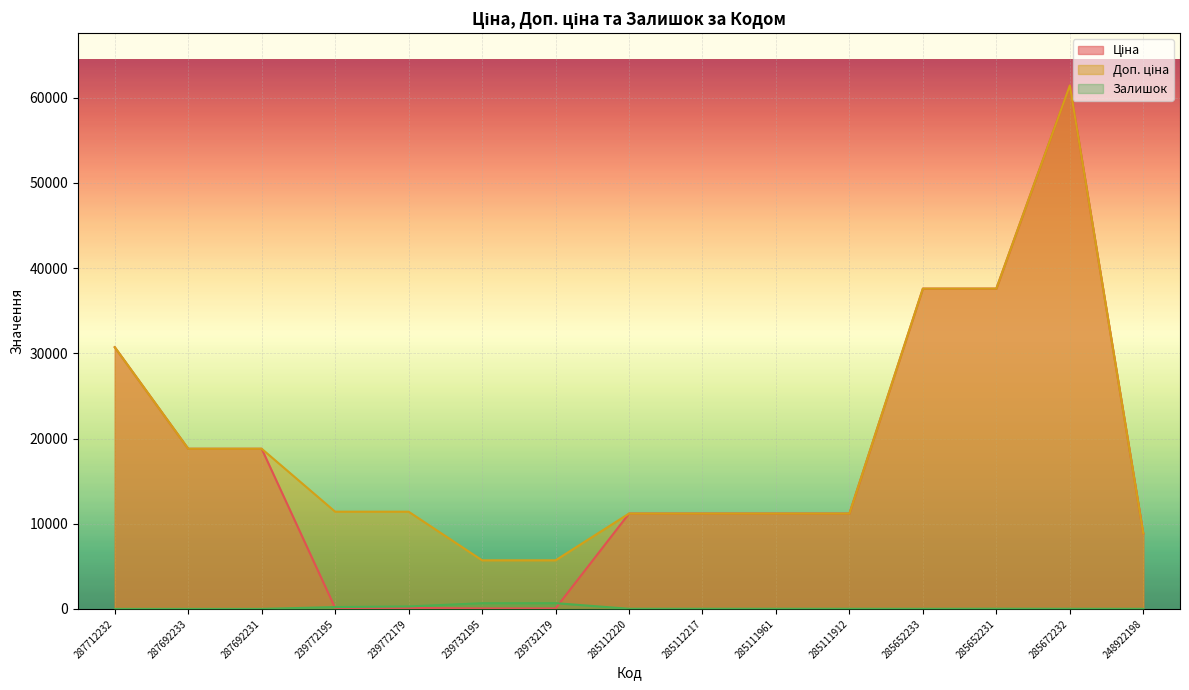

How many lines are shown in the chart?

3